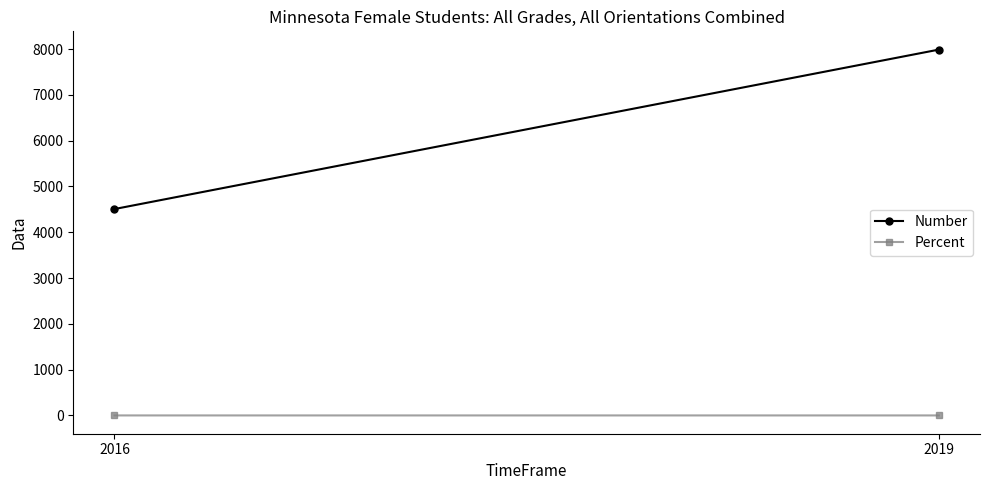

What is the highest value of the Number series?

7988.0